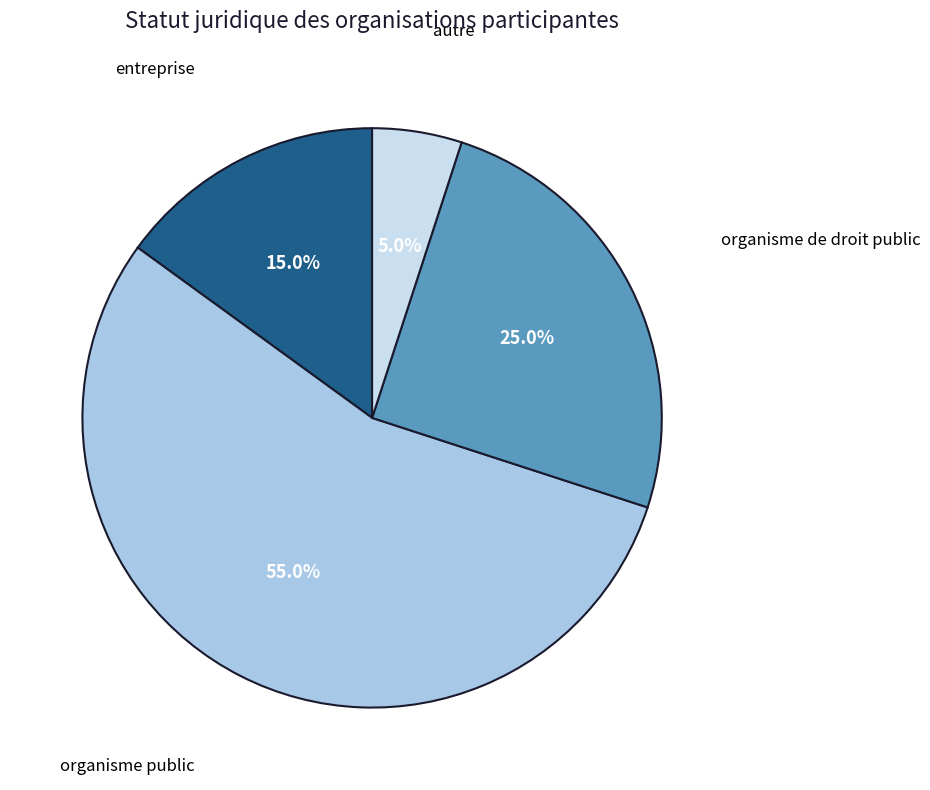

How many segments does this pie chart have?

4